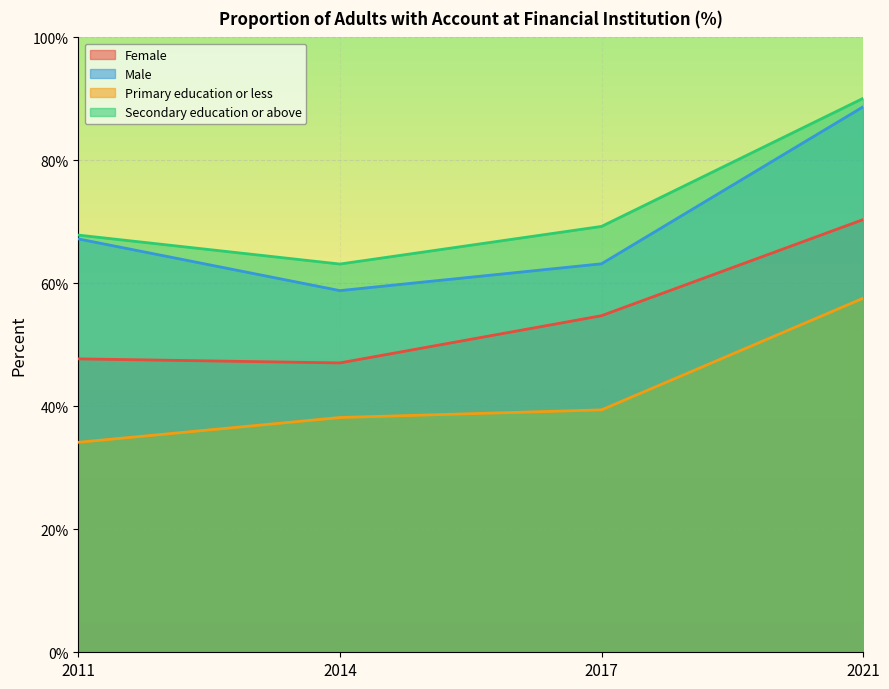

What is the value of the Male point at the 4th from the left?

88.7